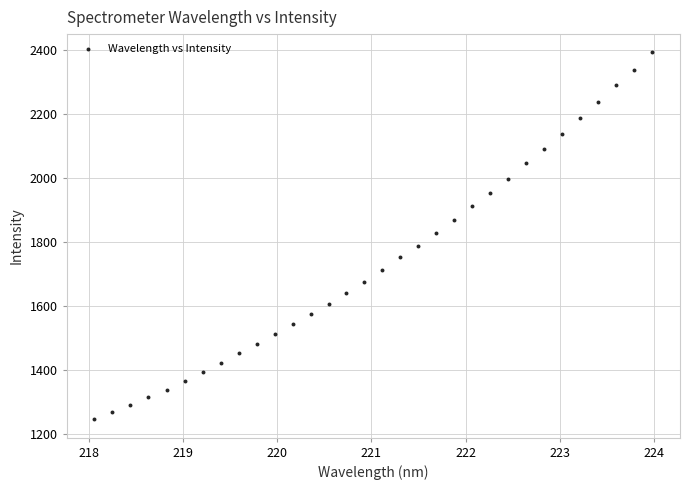

What is the range of X values (max minus min)?

5.9